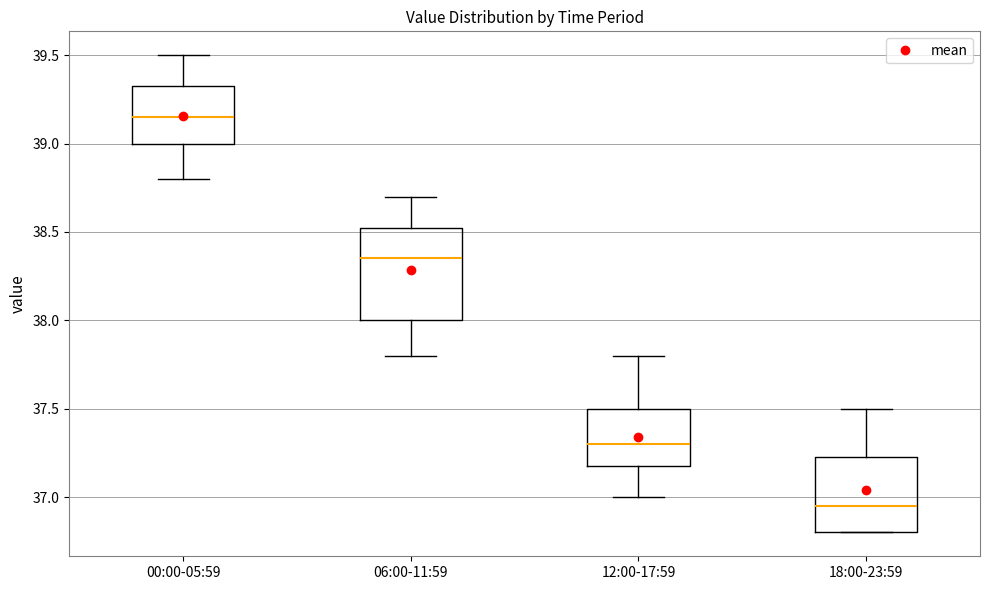

Reading left to right, transcribe this box plot: for each box, give where its median line is, the range the box spans, and where its two whiskers end, as read against the y-axis. The values are not printed on the chart, so give them approximately, as read against the axis.

00:00-05:59: median 39.15, box 39.00 to 39.35, whiskers 38.80 to 39.50
06:00-11:59: median 38.35, box 38.00 to 38.55, whiskers 37.80 to 38.70
12:00-17:59: median 37.30, box 37.20 to 37.50, whiskers 37.00 to 37.80
18:00-23:59: median 36.95, box 36.80 to 37.25, whiskers 36.80 to 37.50